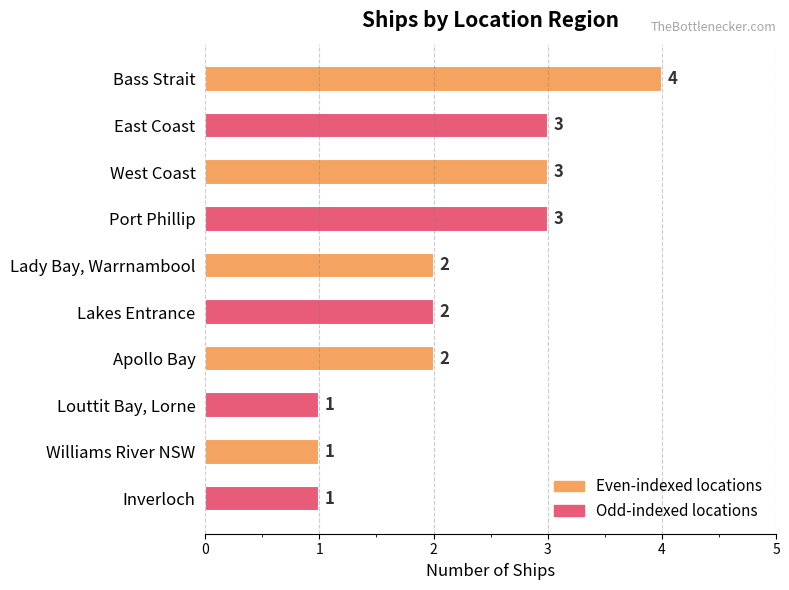

How many data points are less than 2?

3